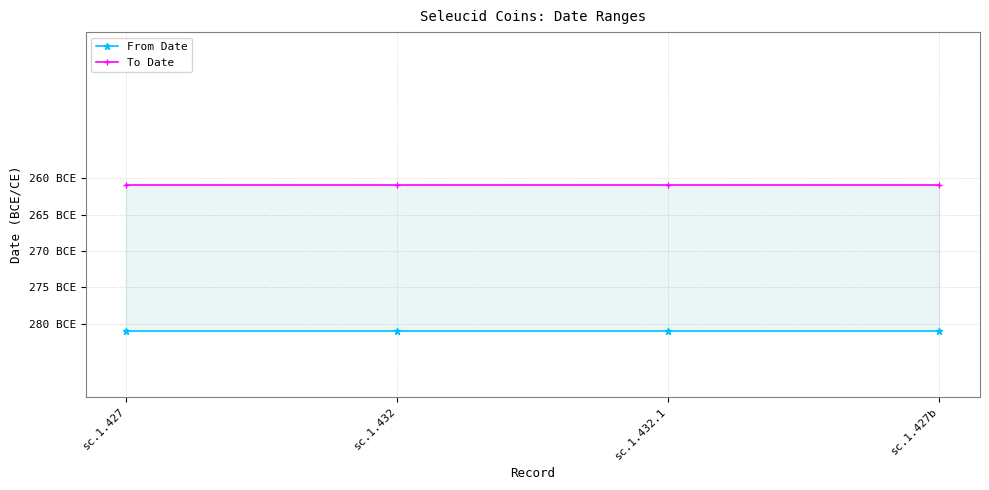

True or false: To Date and From Date intersect in this chart.

False